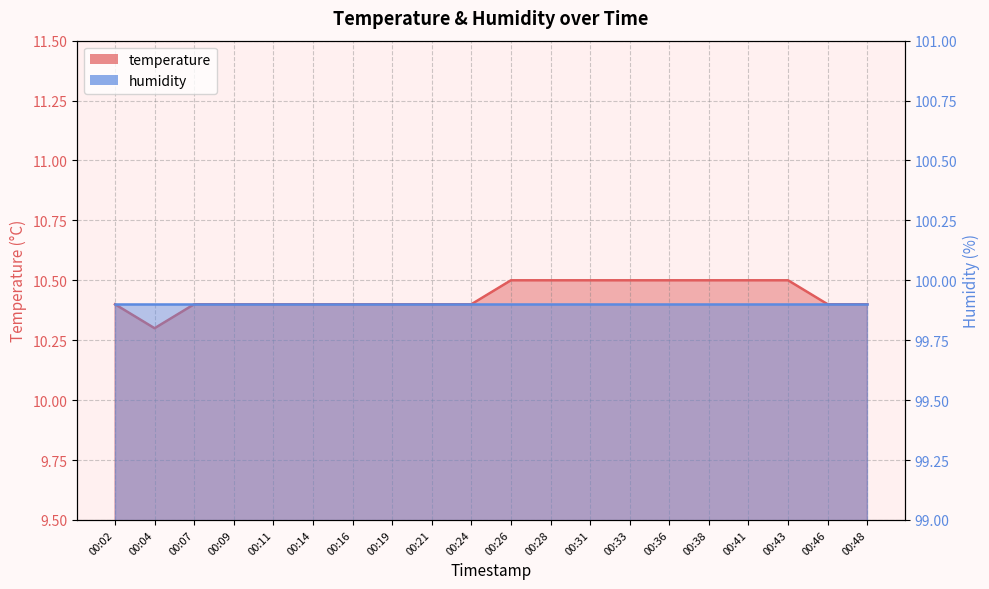

Reading right to left, what are all the values shown in this chart?

10.4	10.4	10.5	10.5	10.5	10.5	10.5	10.5	10.5	10.5	10.4	10.4	10.4	10.4	10.4	10.4	10.4	10.4	10.3	10.4